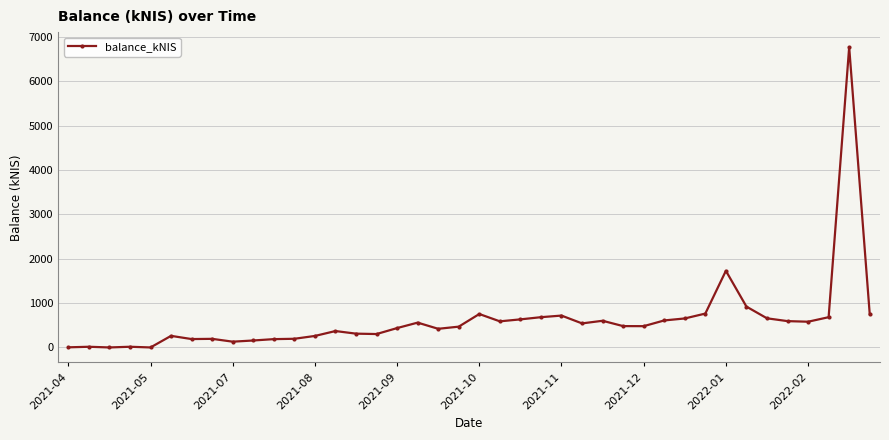

What is the maximum value shown in the chart?

6767.7